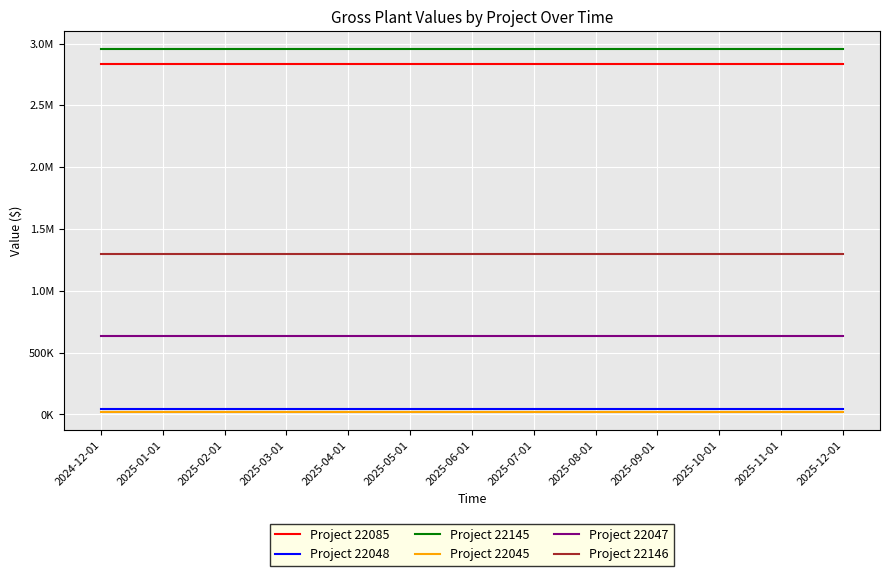

What is the value of the Project 22145 point at the 6th from the left?

2953111.7